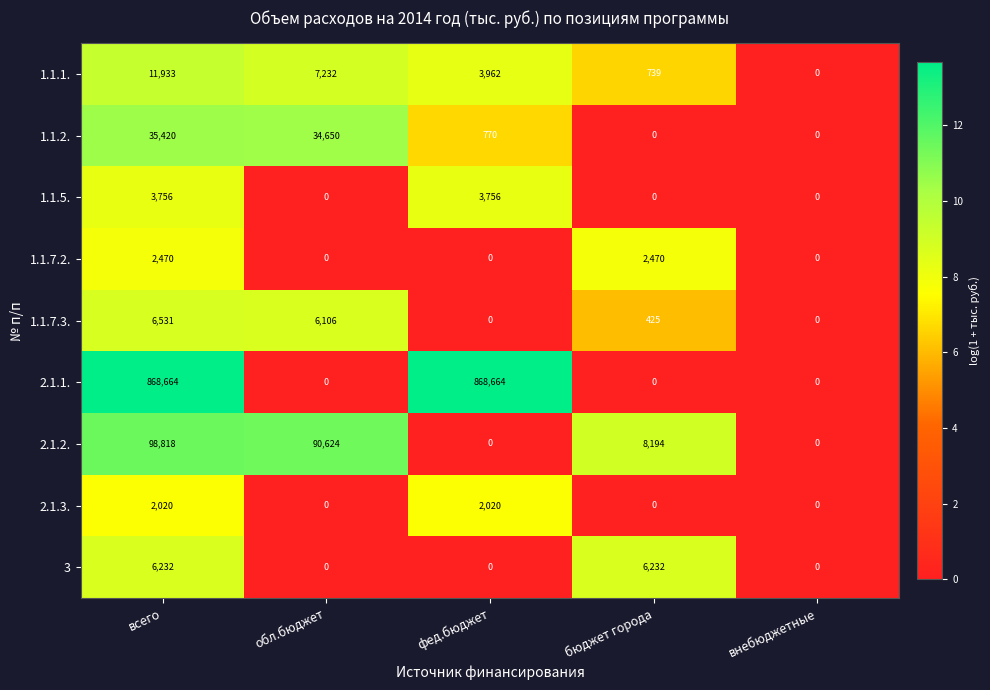

Rank the categories by 1.1.1. value from highest to lowest.

всего, обл.бюджет, фед.бюджет, бюджет города, внебюджетные